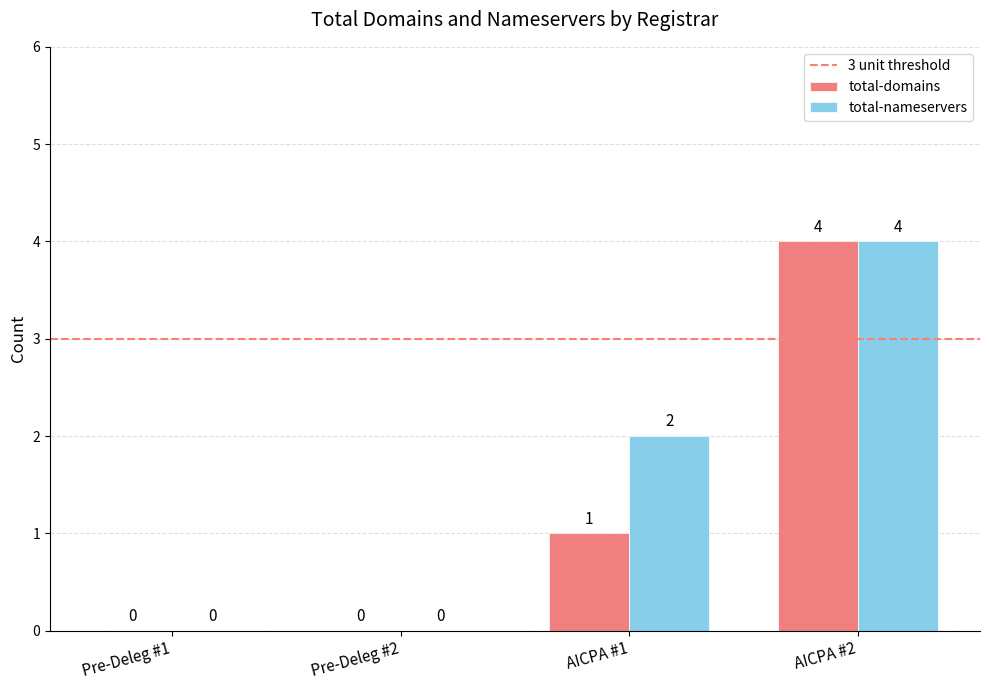

How many total-nameservers values are between 0 and 4?

4